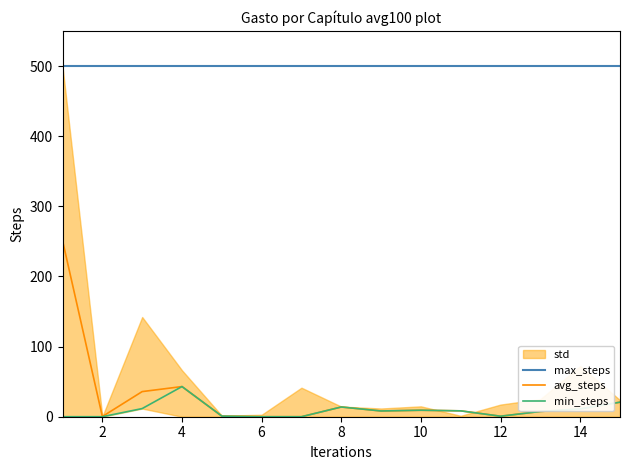

What is the value of the max_steps point at the 2nd from the left?

500.0